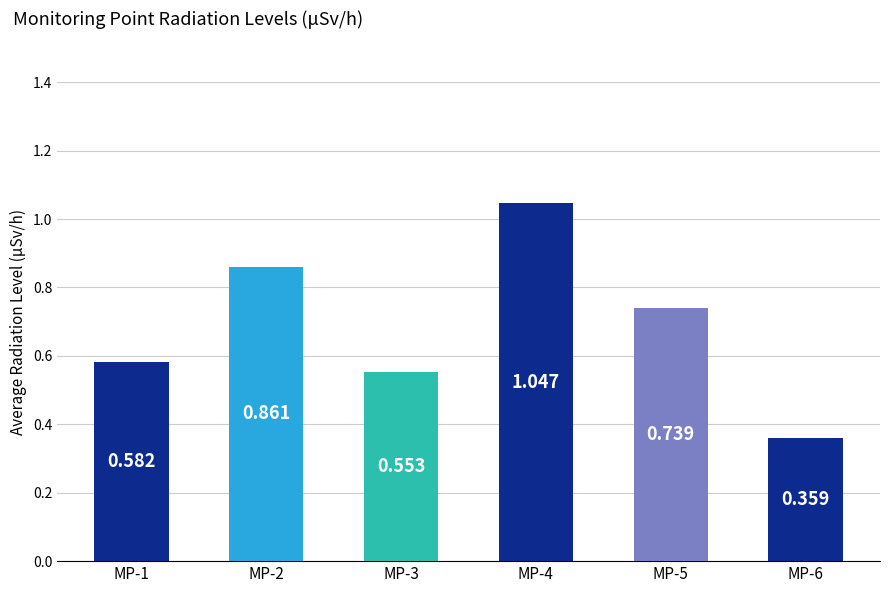

What value does the data have at MP-1?

0.6